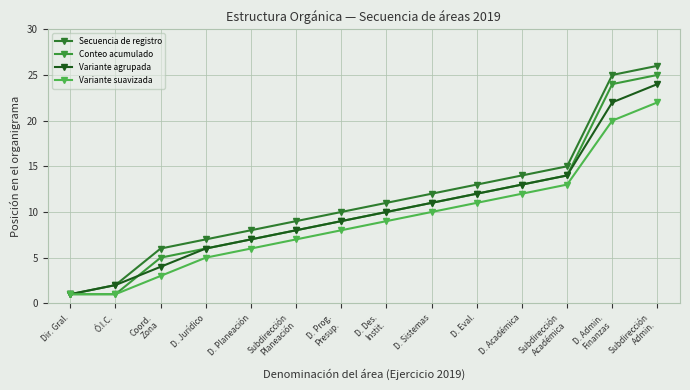

What is the difference between the maximum and minimum values in the Variante agrupada series?

23